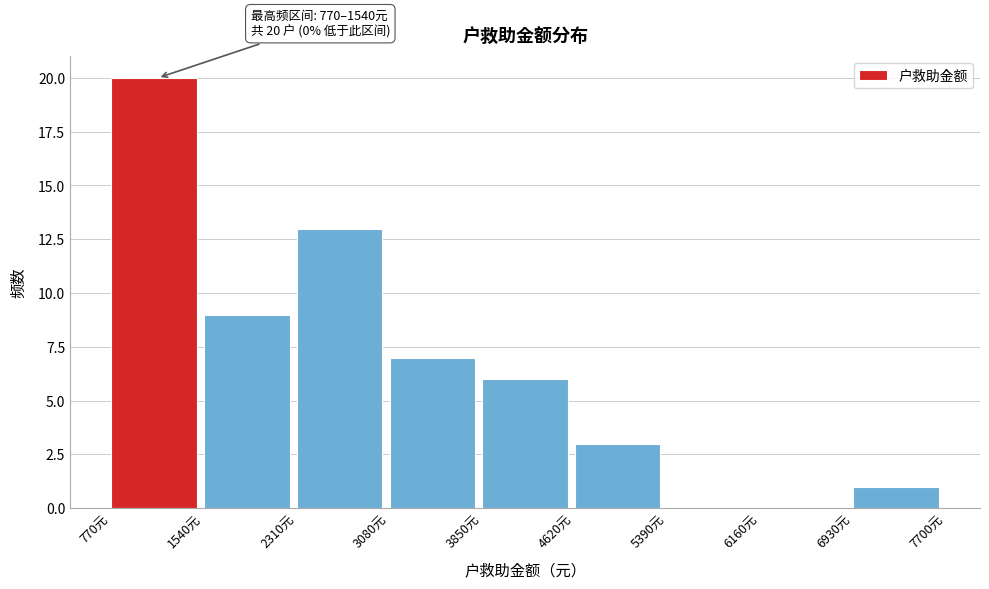

Which range on the x-axis has the tallest bar?

770 to 1540